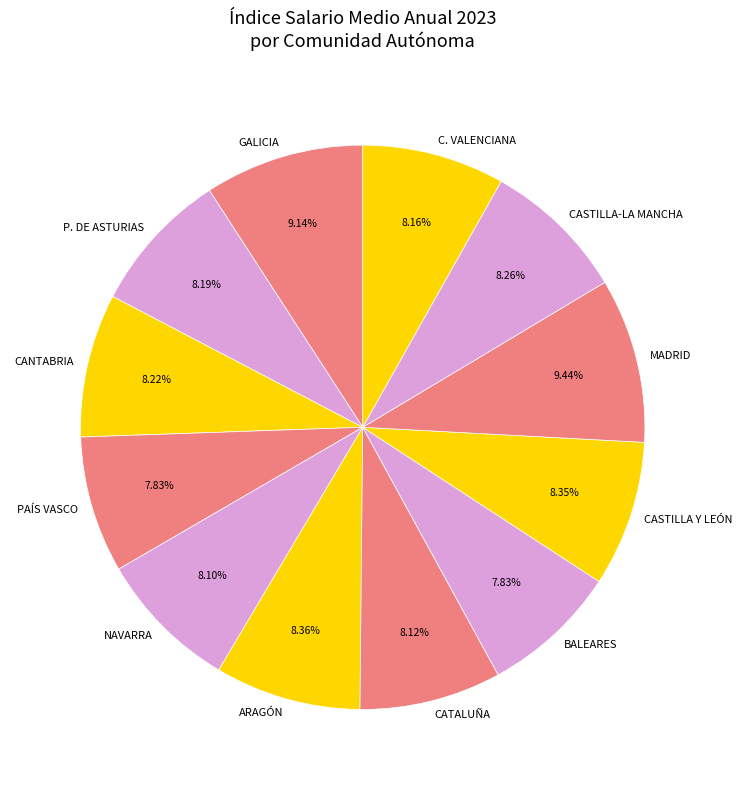

Do BALEARES and P. DE ASTURIAS together represent more than half of the pie?

No